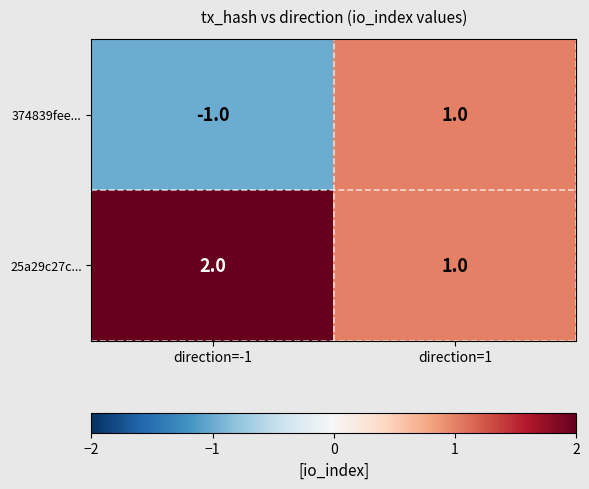

How many series are shown in this chart?

2